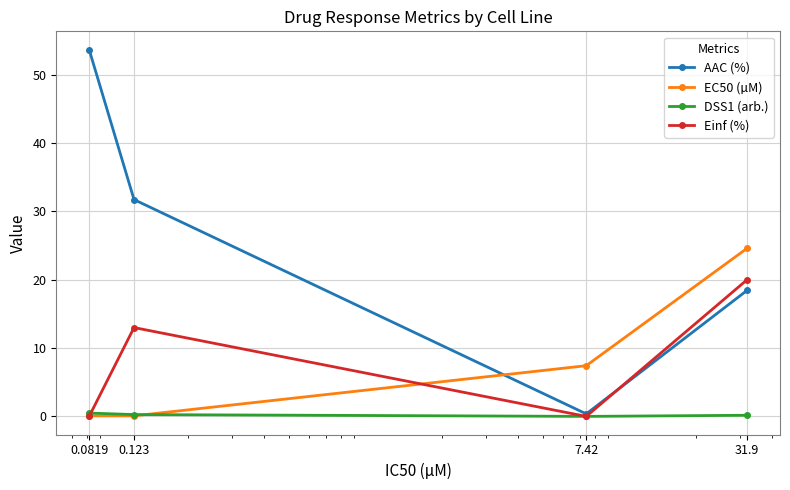

What is the value of the DSS1 (arb.) point at the 4th from the left?

0.2